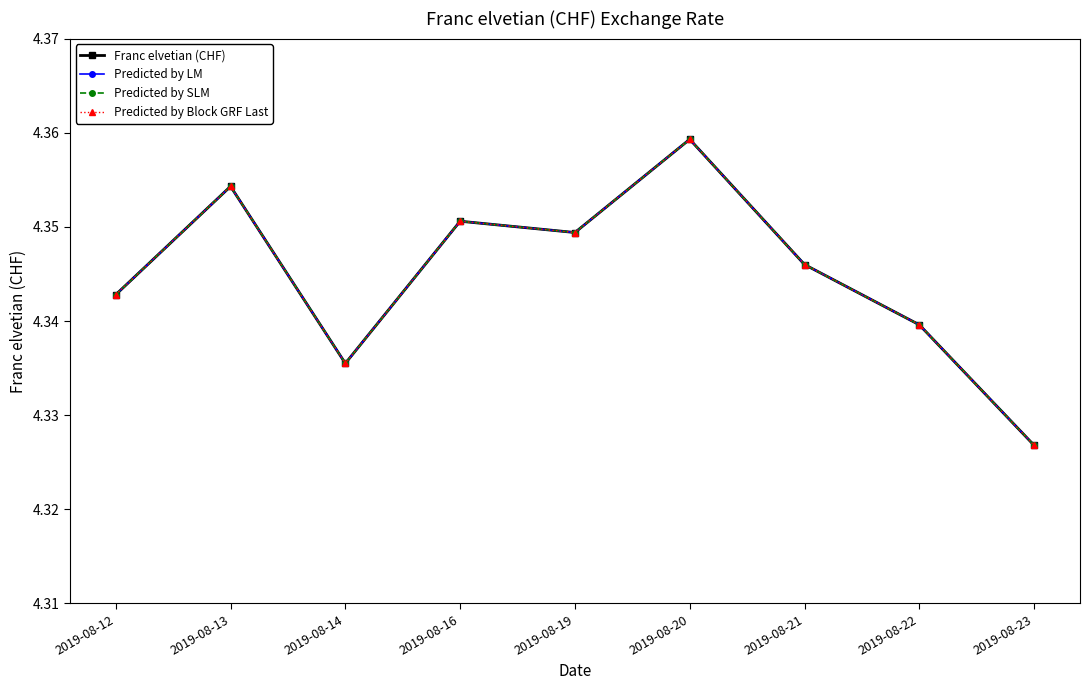

True or false: Franc elvetian (CHF) and Predicted by LM cross at least once.

False